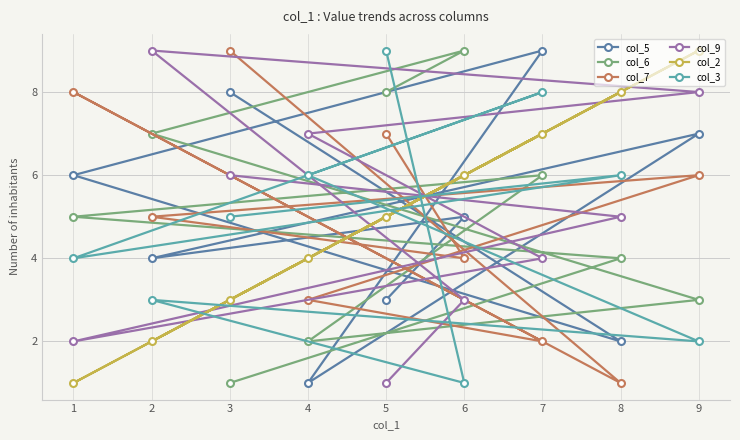

In col_6, how many points are lower than both neighbors (excluding endpoints)?

1